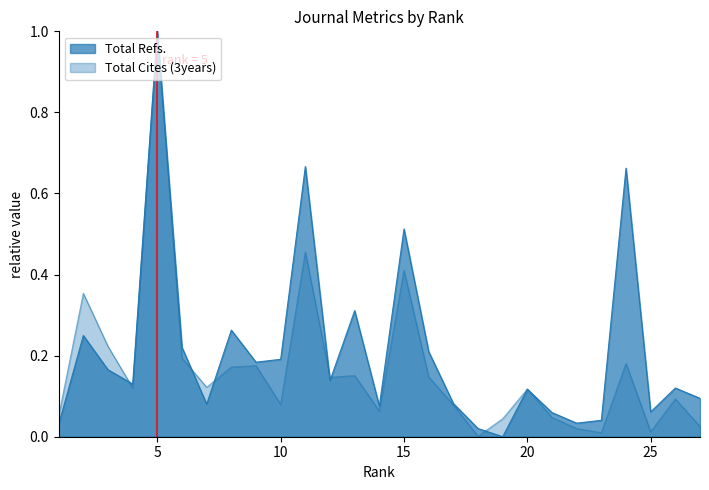

What value does the Total Refs. series have at 21?

0.1